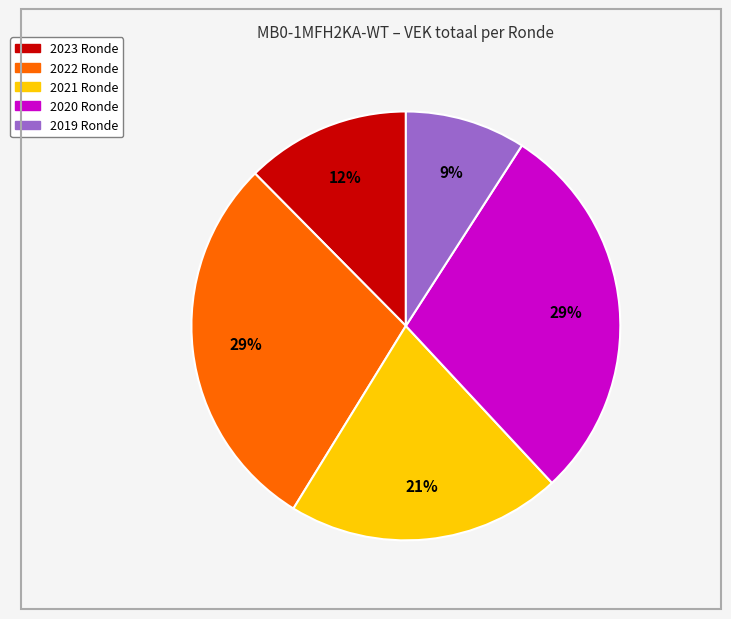

Does any single category account for the majority?

No